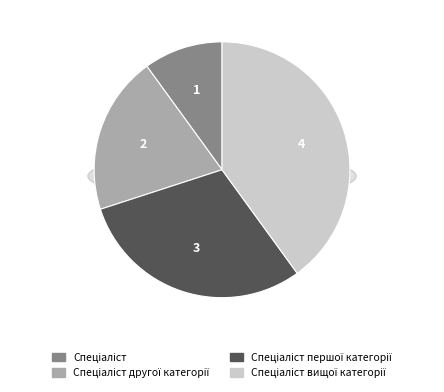

Which slice is the largest?

Спеціаліст вищої категорії